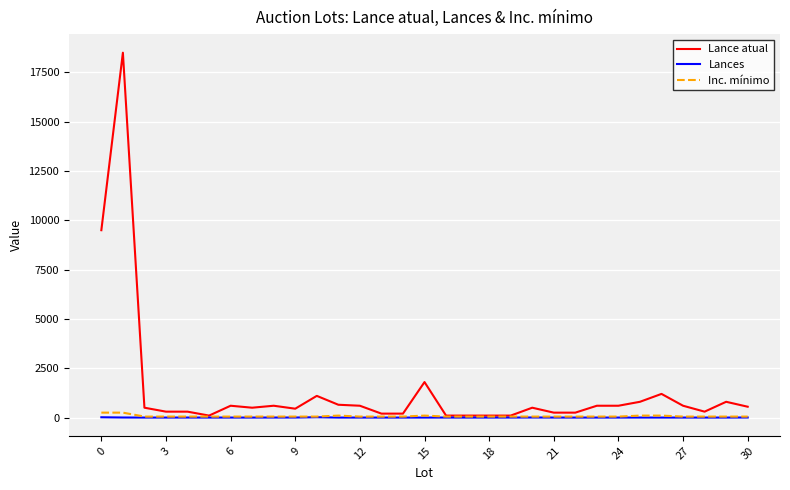

Which series has the widest spread of values?

Lance atual